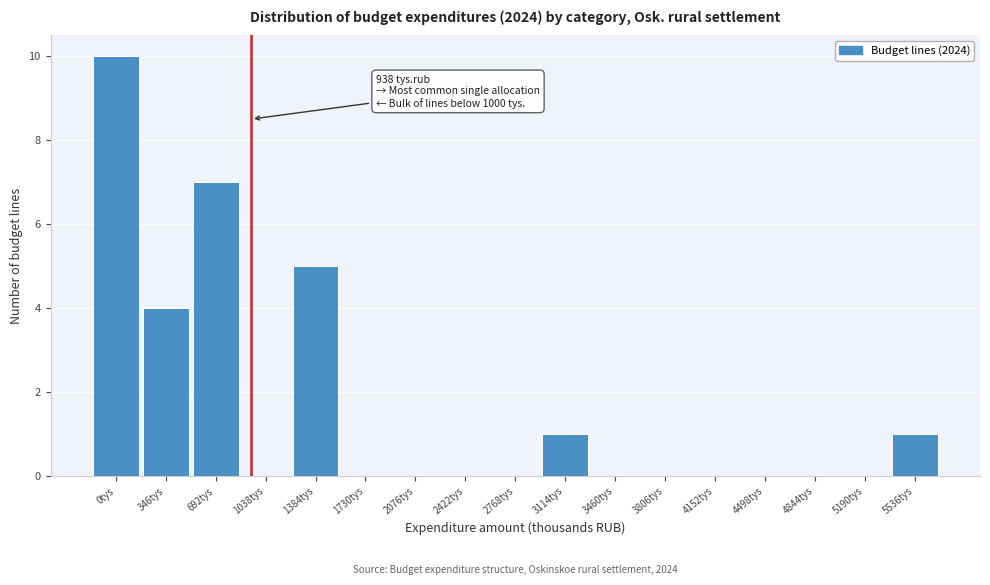

Reading right to left, what are all the values shown in this chart?

5536tys=1	5190tys=0	4844tys=0	4498tys=0	4152tys=0	3806tys=0	3460tys=0	3114tys=1	2768tys=0	2422tys=0	2076tys=0	1730tys=0	1384tys=5	1038tys=0	692tys=7	346tys=4	0tys=10